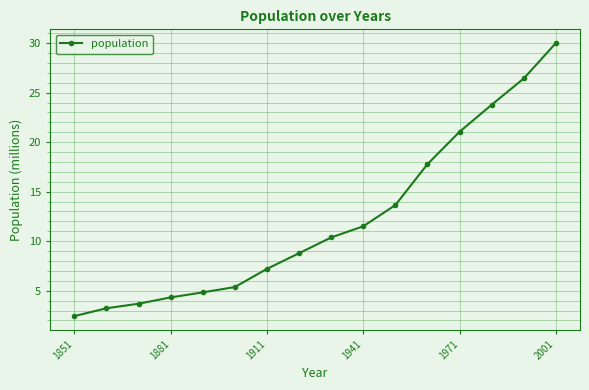

Count the number of values greater than 10.

8